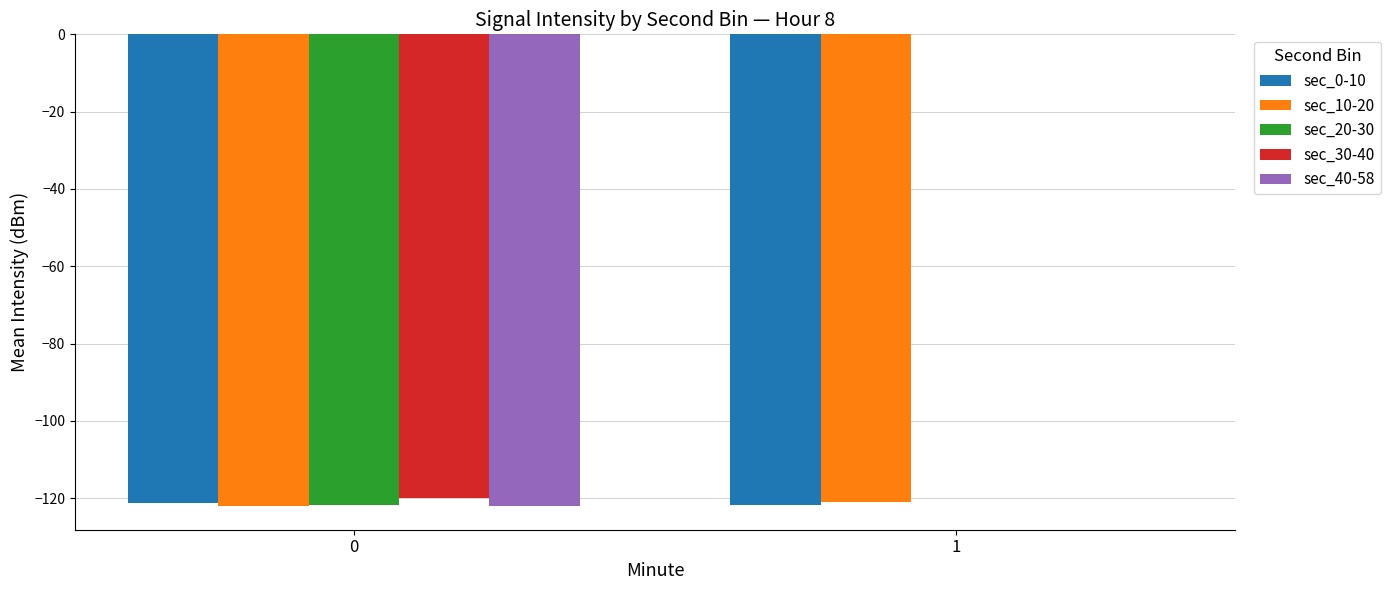

Count the number of categories in the chart.

2